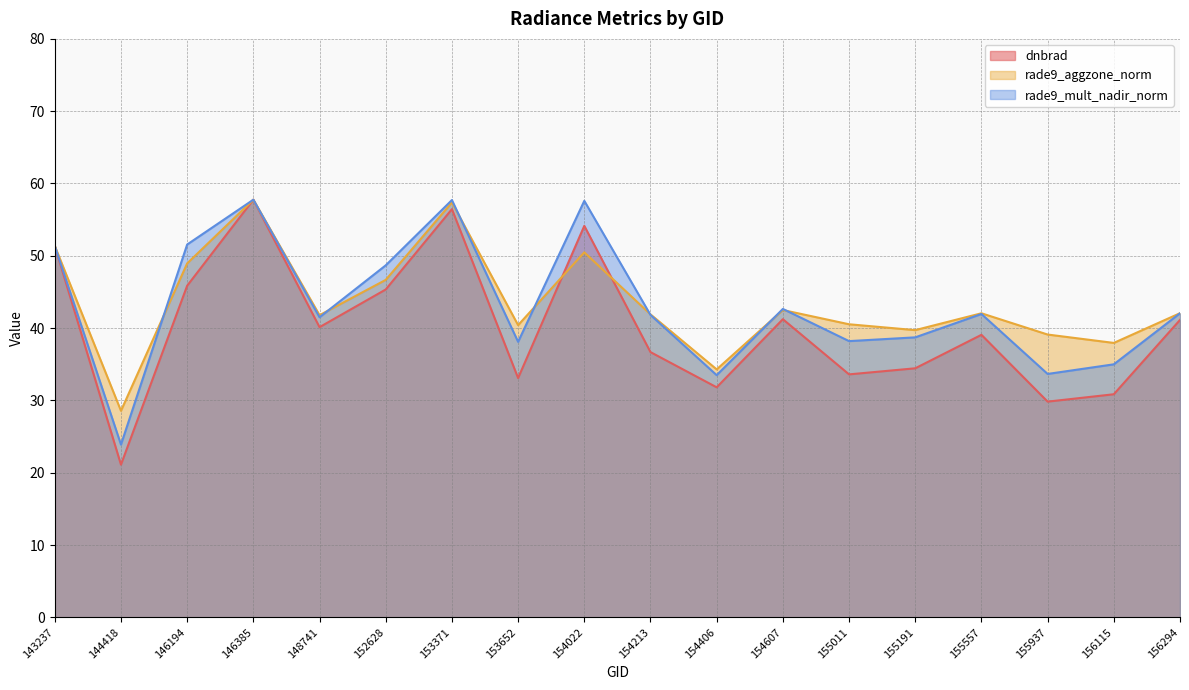

How many times do rade9_mult_nadir_norm and rade9_aggzone_norm cross each other?

7